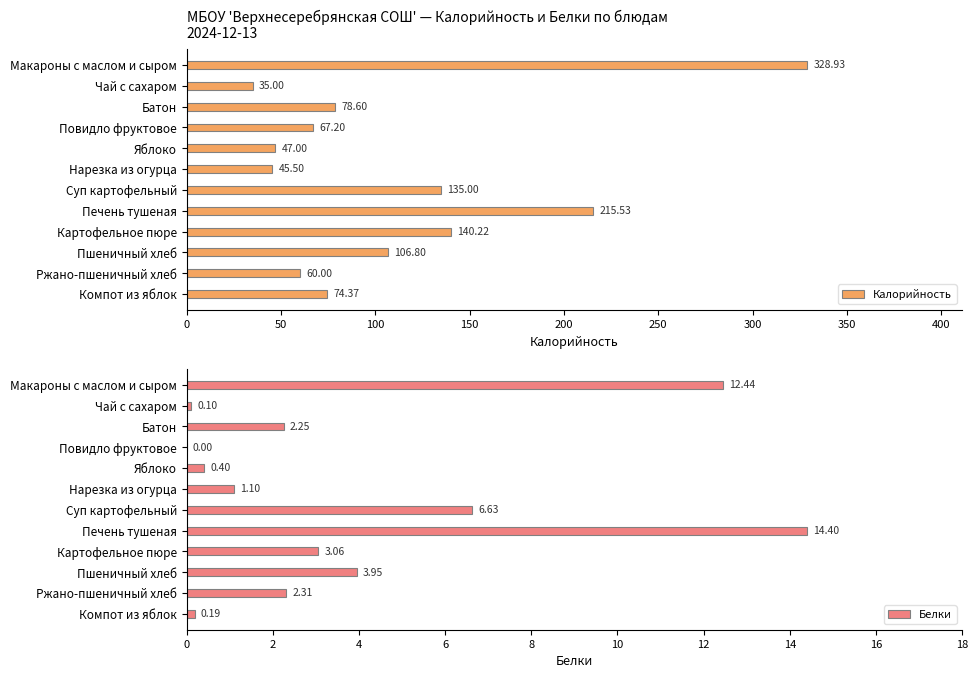

What is the difference between the maximum and second lowest values in the Калорийность series?

283.4